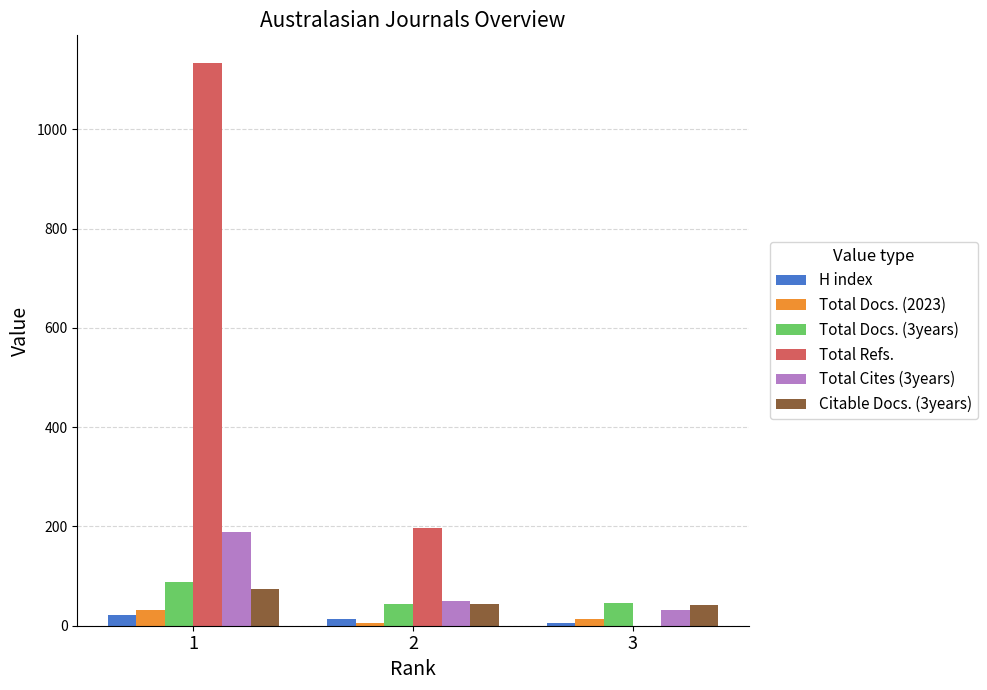

What is the sum of all Total Cites (3years) values?

269